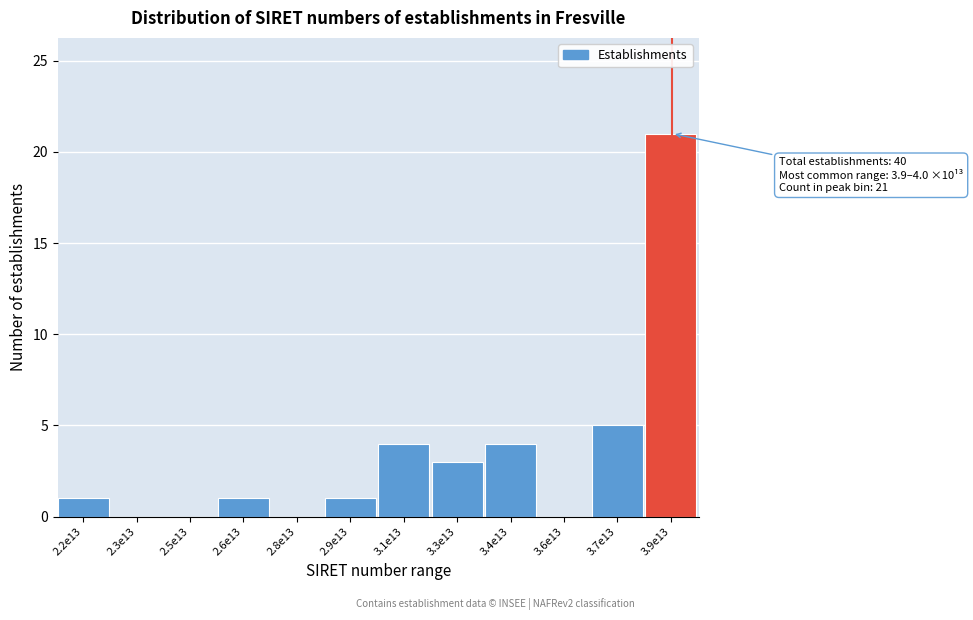

Reading left to right, what are all the values shown in this chart?

2.2e13=1	2.3e13=0	2.5e13=0	2.6e13=1	2.8e13=0	2.9e13=1	3.1e13=4	3.3e13=3	3.4e13=4	3.6e13=0	3.7e13=5	3.9e13=21